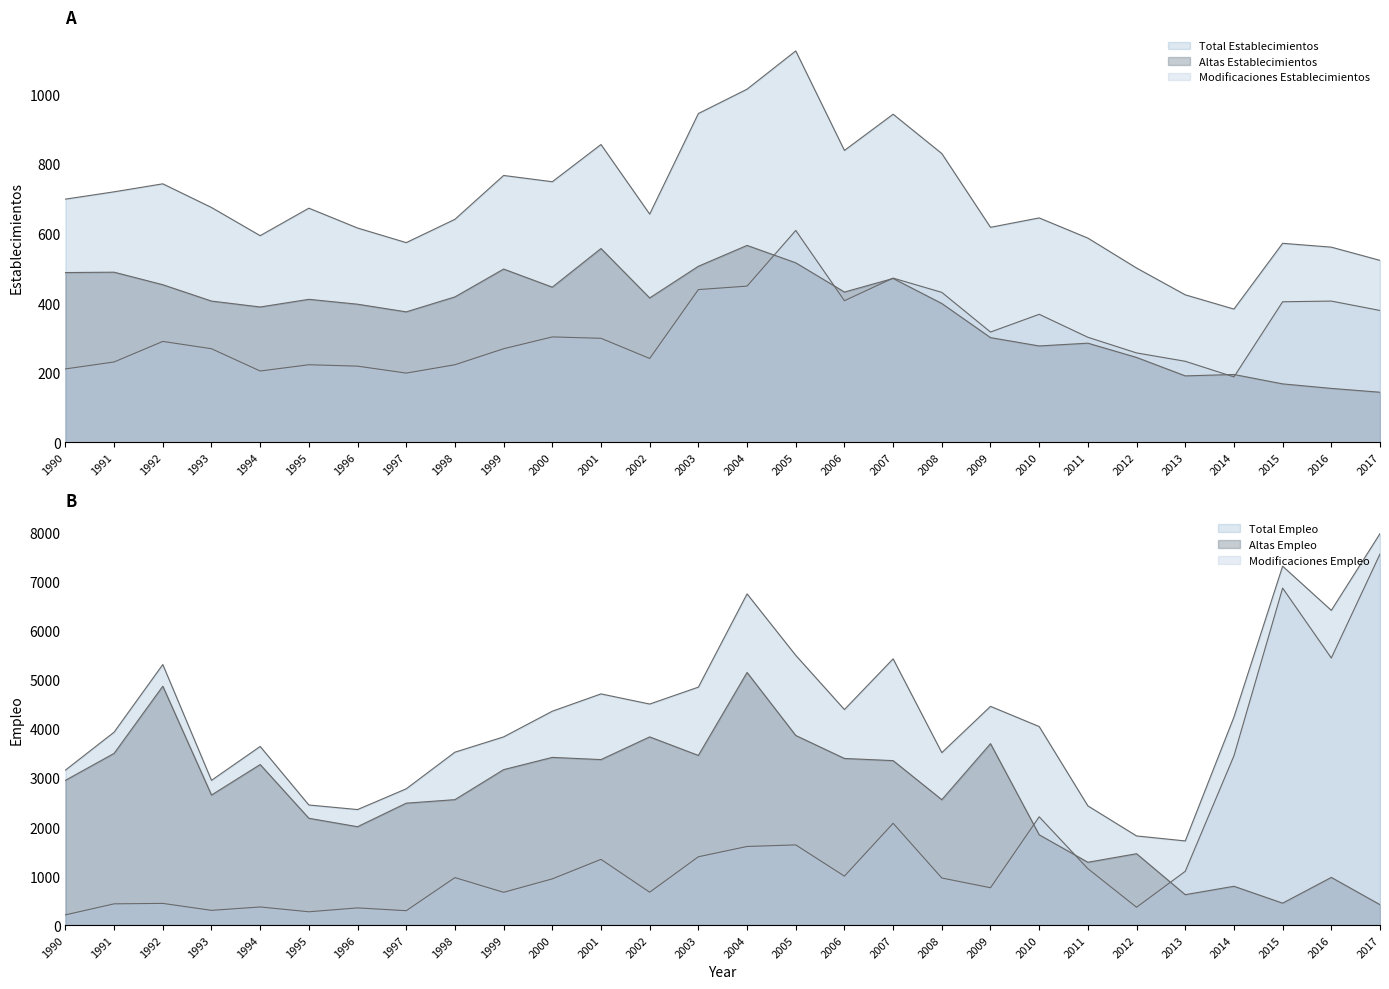

Rank the series by their maximum value, from highest to lowest.

Total Empleo, Modificaciones Empleo, Altas Empleo, Total Establecimientos, Modificaciones Establecimientos, Altas Establecimientos